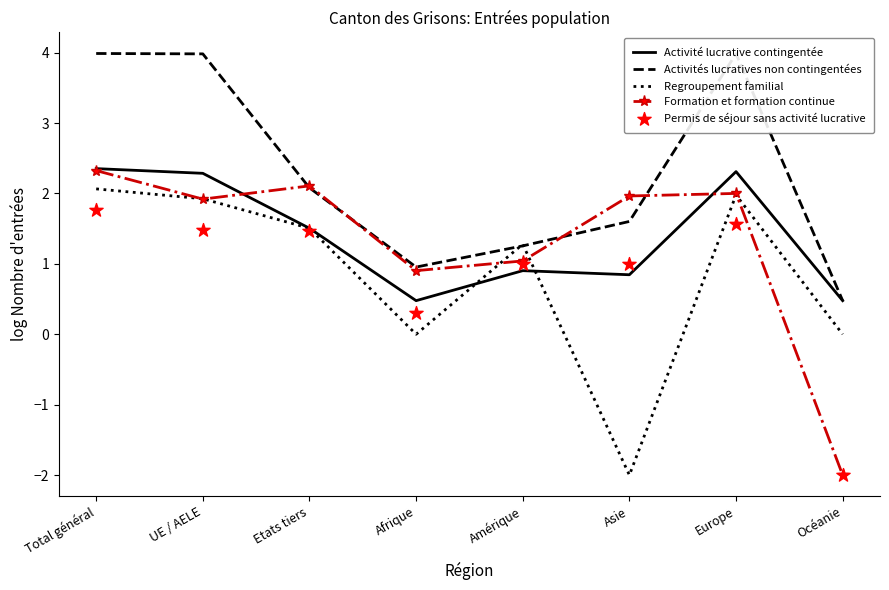

Which series has the largest total across all categories?

Activités lucratives non contingentées